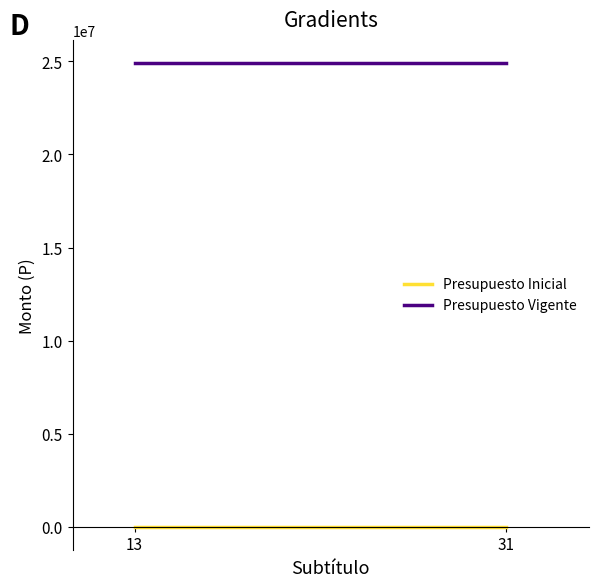

List the series in order of their peak value, lowest first.

Presupuesto Inicial, Presupuesto Vigente